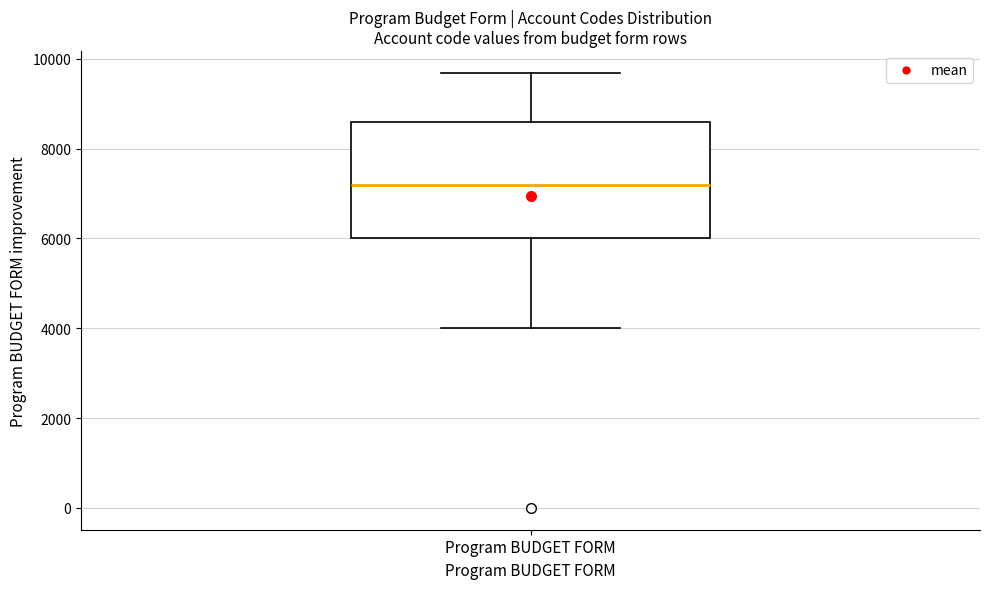

Where does the upper whisker of the box for Program BUDGET FORM end on the y-axis? The values are not printed on the chart, so give them approximately, as read against the axis.

9600